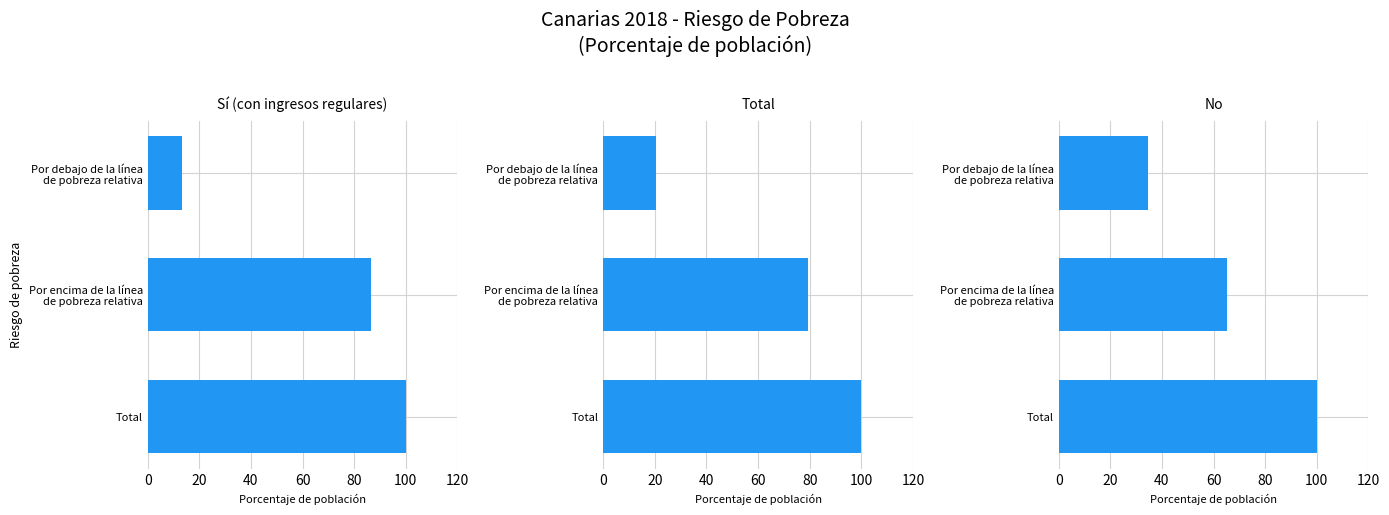

Which series has the largest range (max minus min)?

Sí (con ingresos regulares)